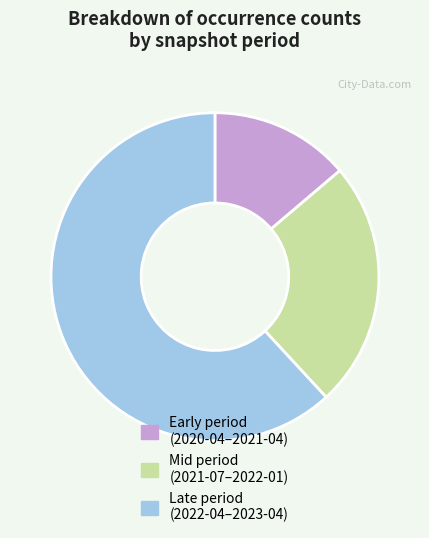

Rank the categories by value from highest to lowest.

Late period (2022-04–2023-04), Mid period (2021-07–2022-01), Early period (2020-04–2021-04)